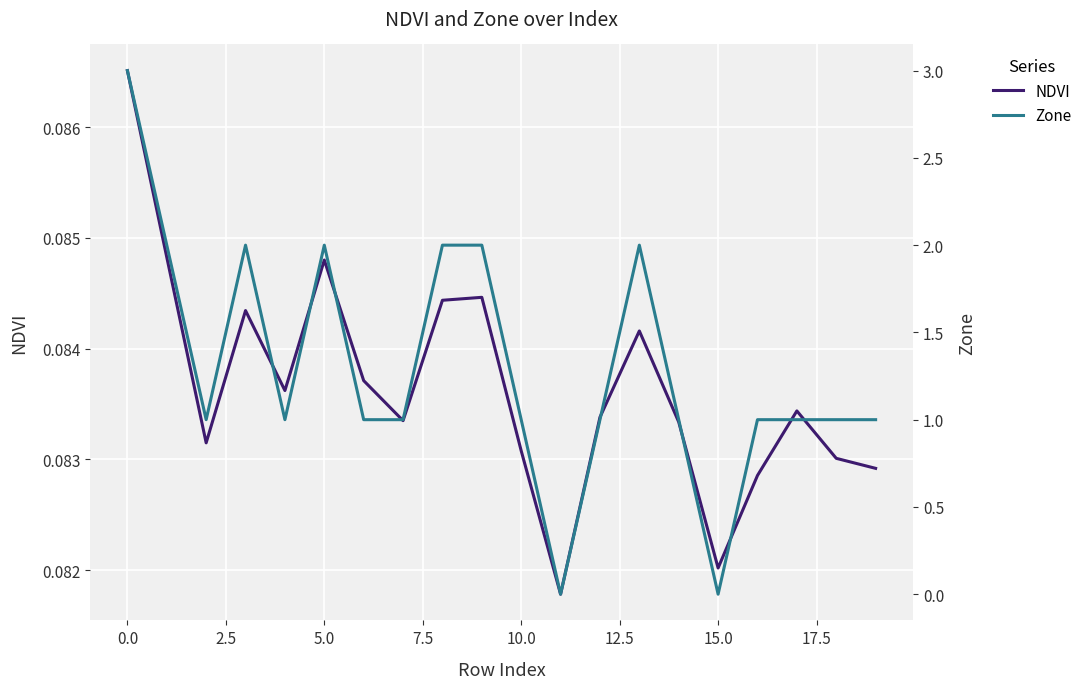

What position from the right is 10?

10